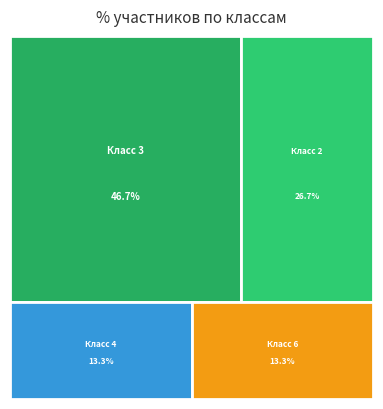

Does any single category account for the majority?

No